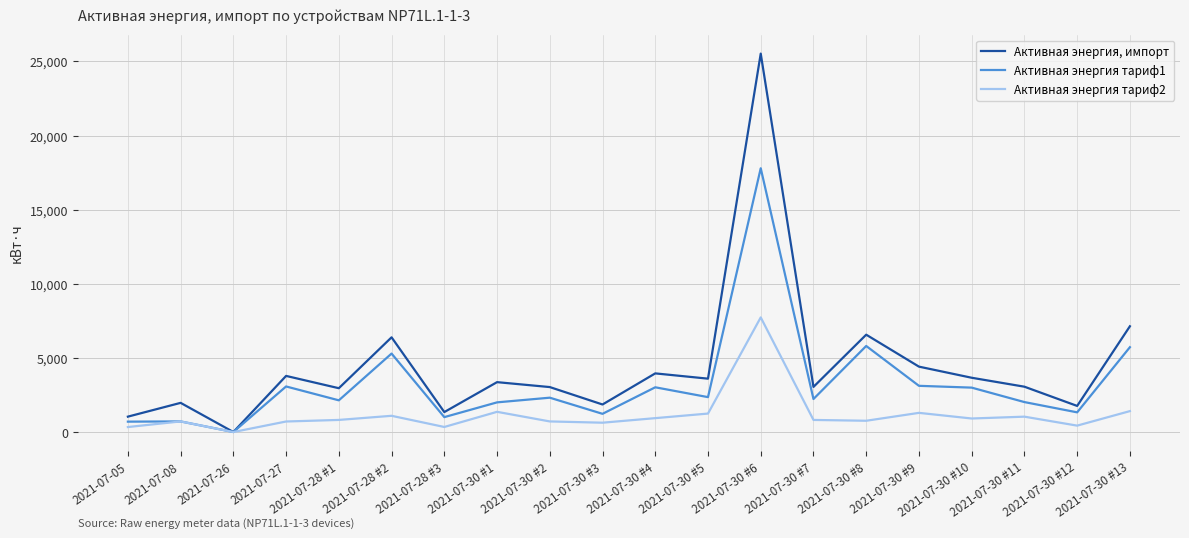

Rank the series by their maximum value, from highest to lowest.

Активная энергия, импорт, Активная энергия тариф1, Активная энергия тариф2